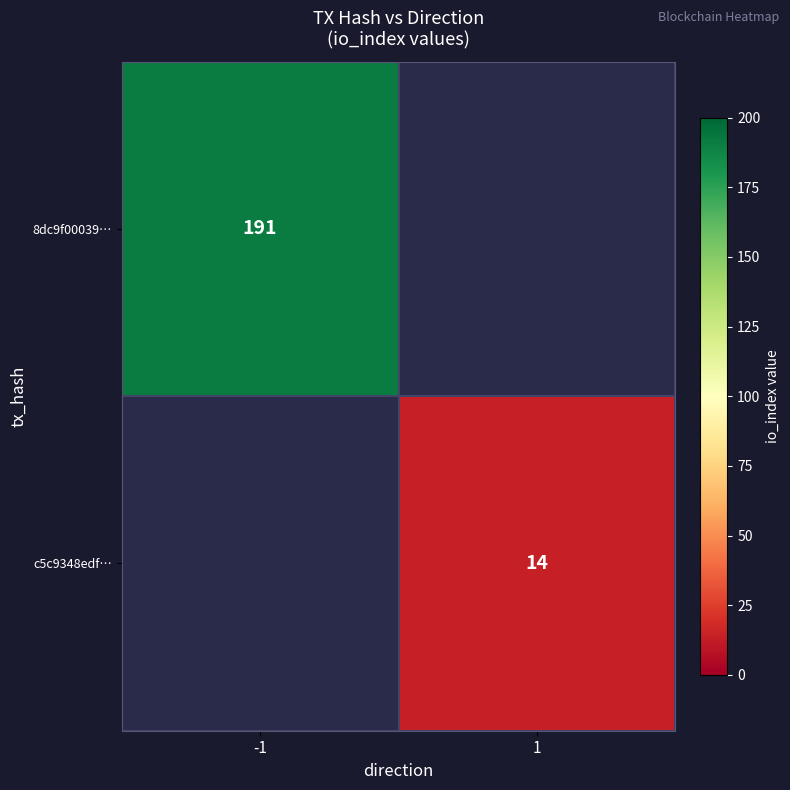

True or false: c5c9348edf… has a value of 14 at 1.

True